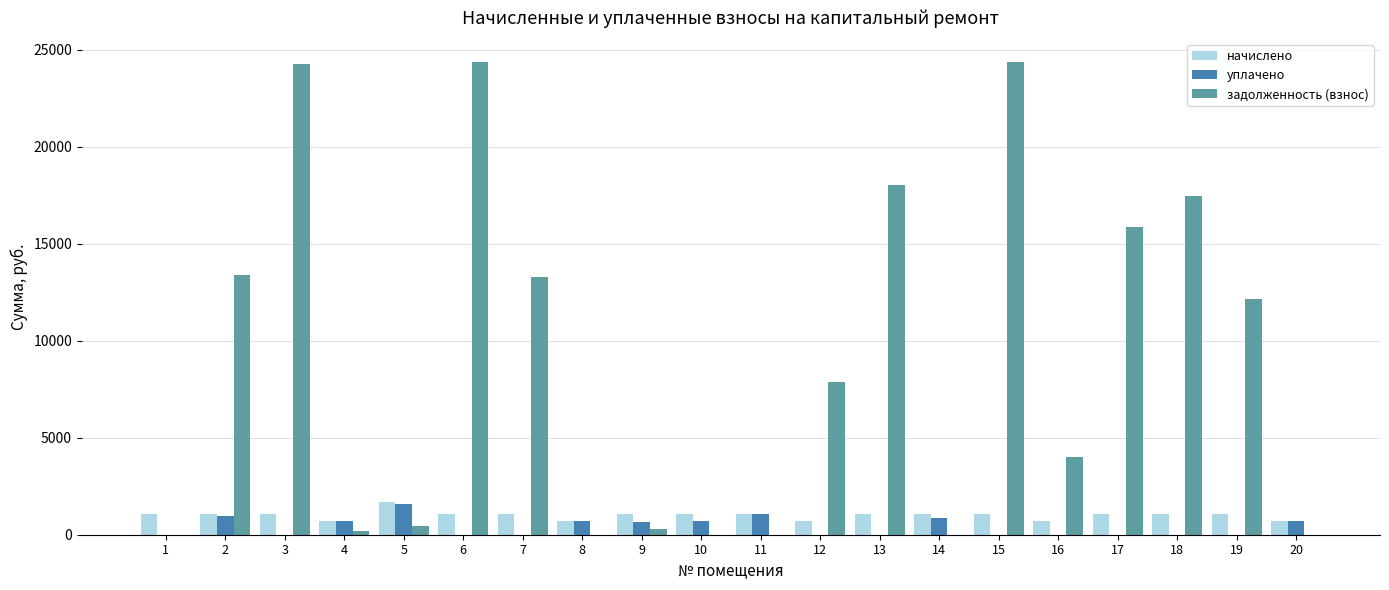

Are the bars grouped side by side (vs. stacked)?

Yes